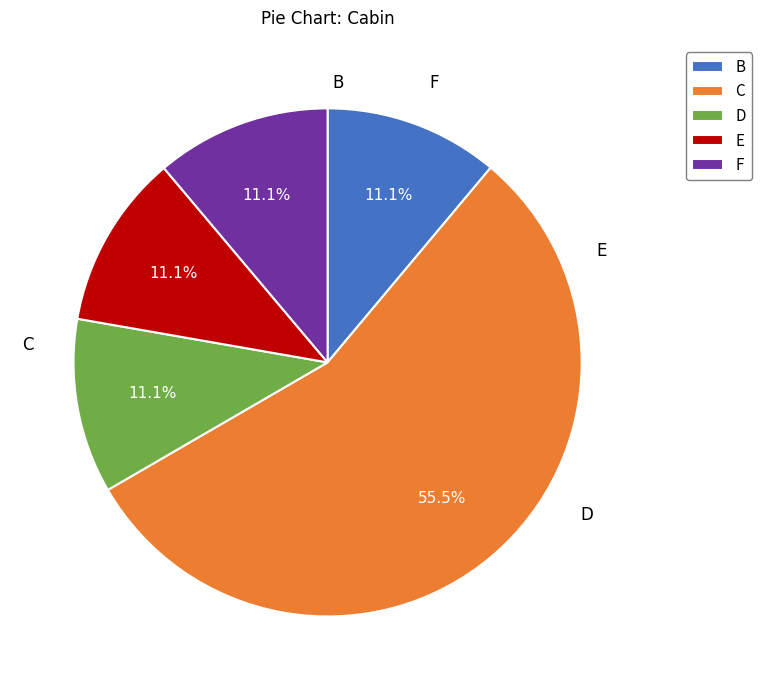

How many slices are in this pie chart?

5